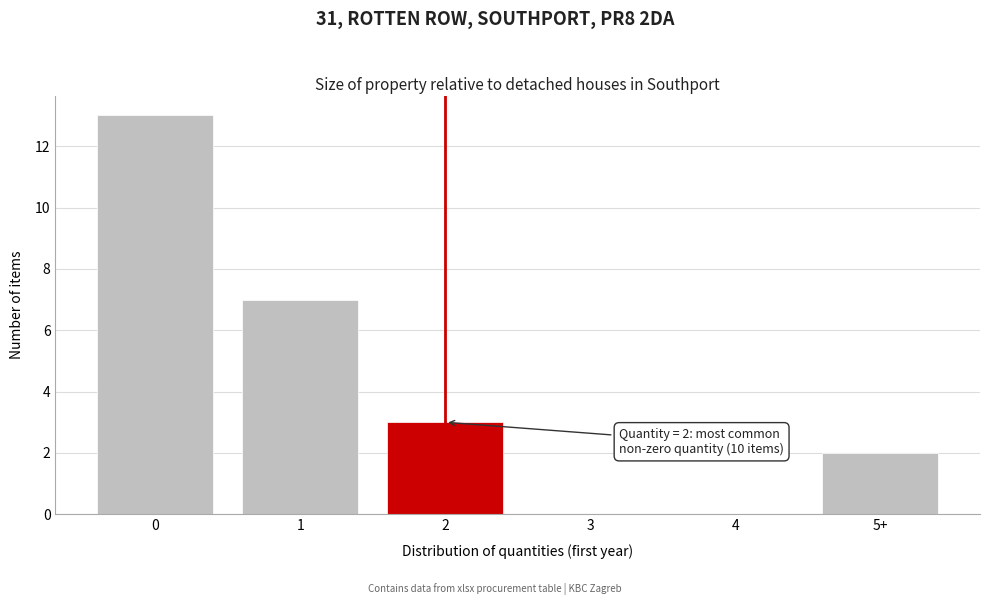

Reading right to left, what are all the values shown in this chart?

5+=2	4=0	3=0	2=3	1=7	0=13